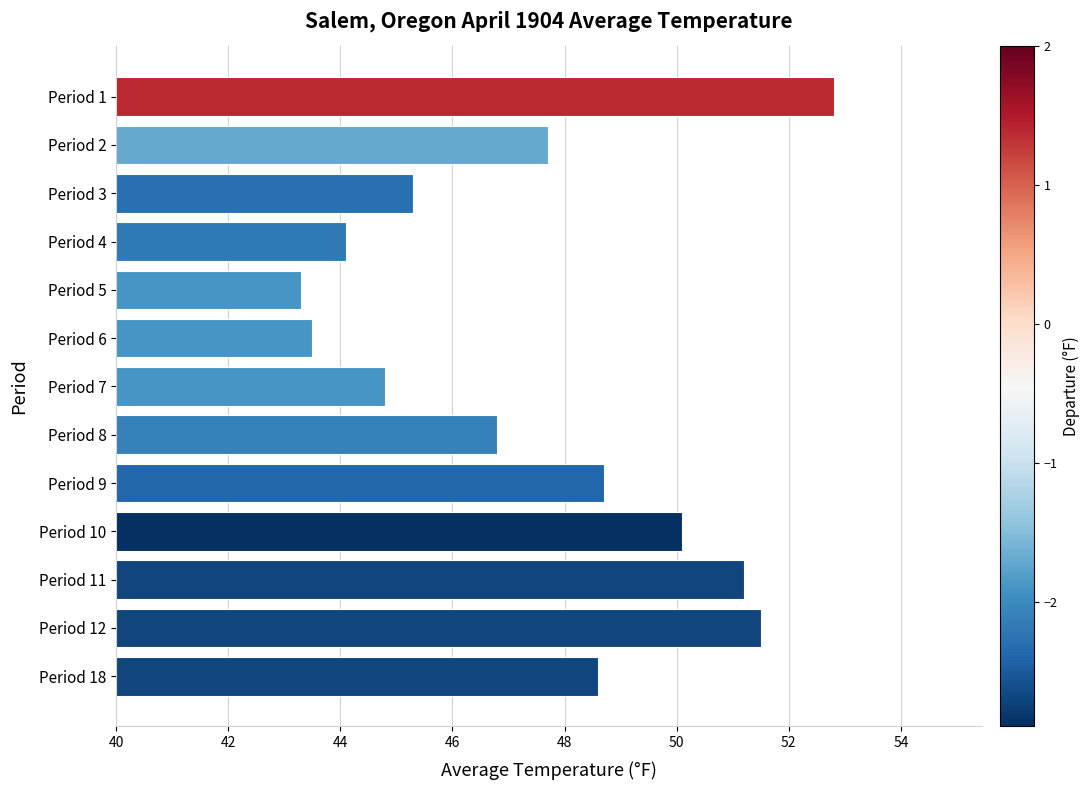

Between Period 11 and Period 8, which is larger?

Period 11